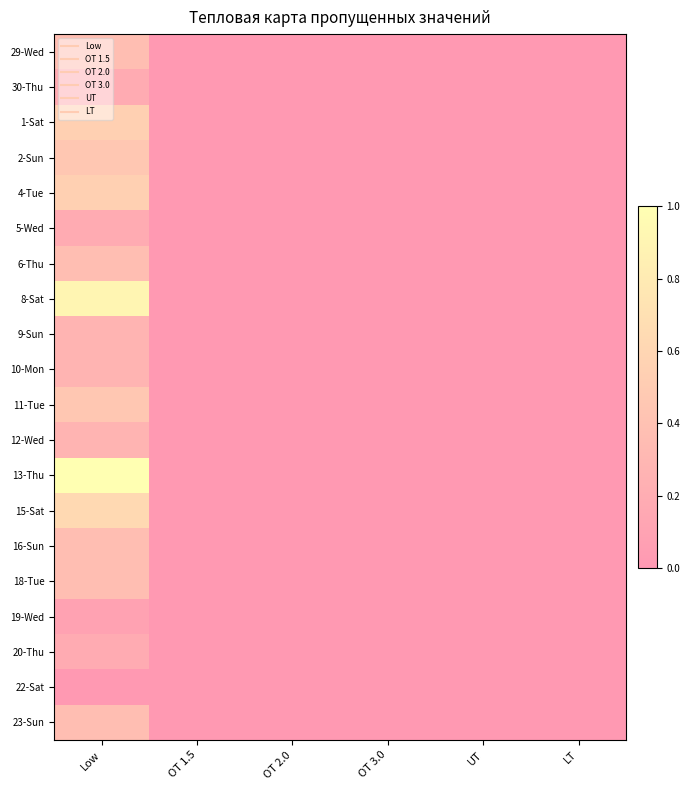

What is the difference between the highest and lowest values at Low?

1.0